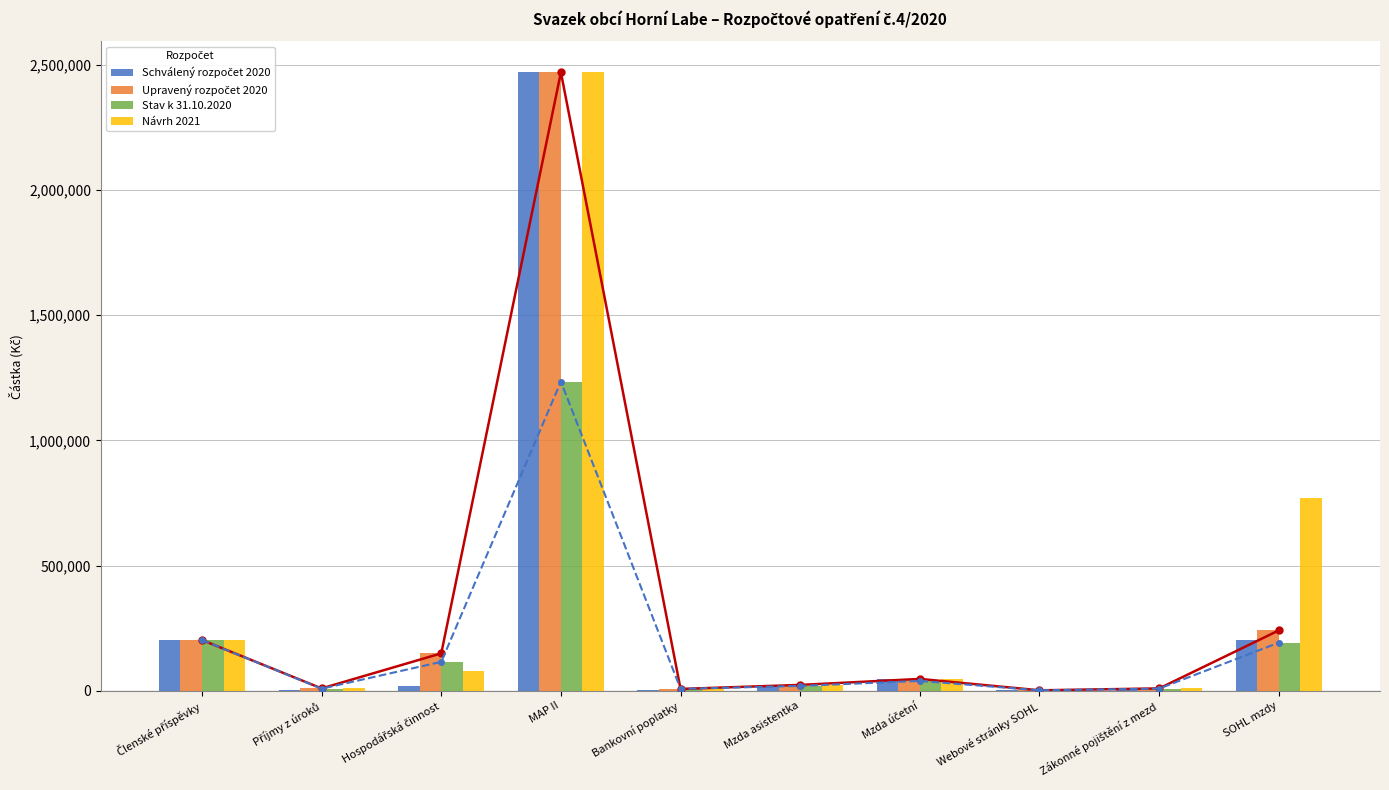

What is the label of the 2nd bar from the left?

Příjmy z úroků